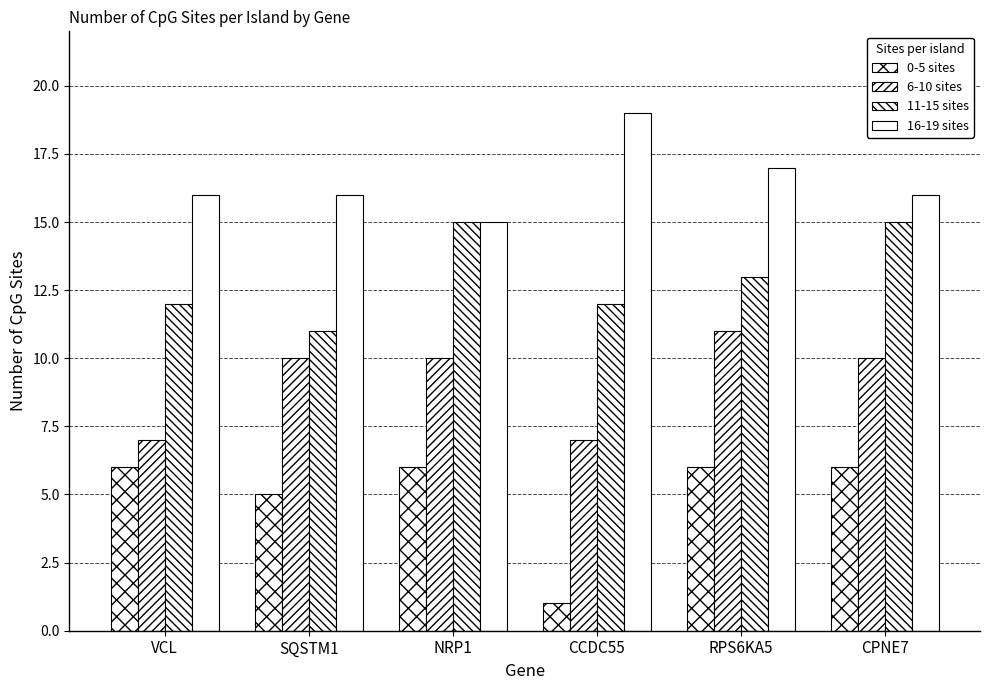

The 0-5 sites series shows 6 at NRP1. True or false?

True